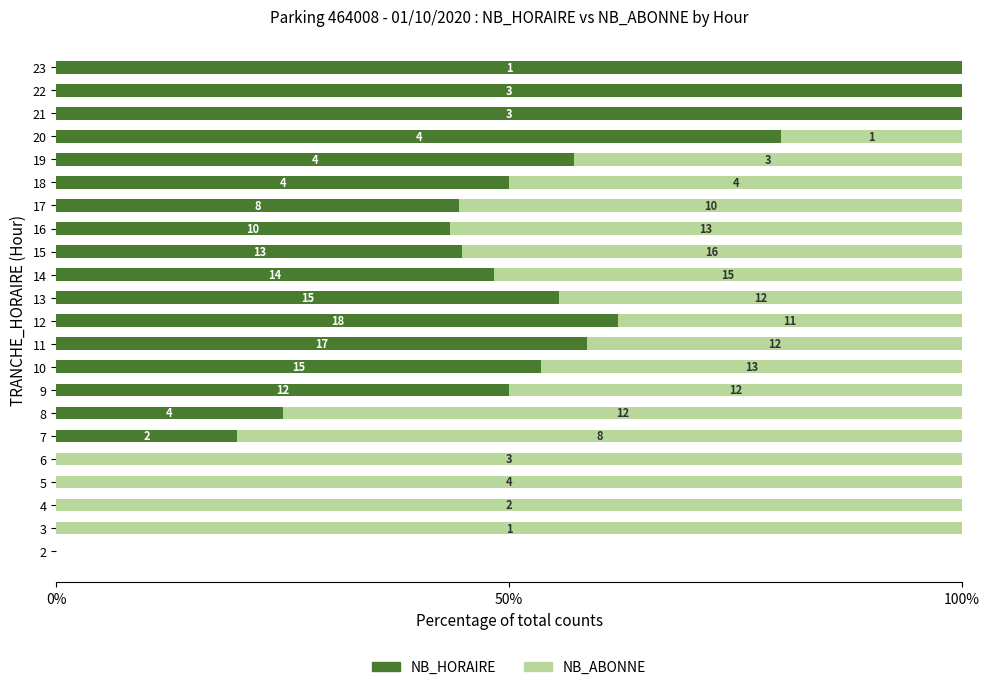

What are all the series names shown in the legend?

NB_HORAIRE, NB_ABONNE